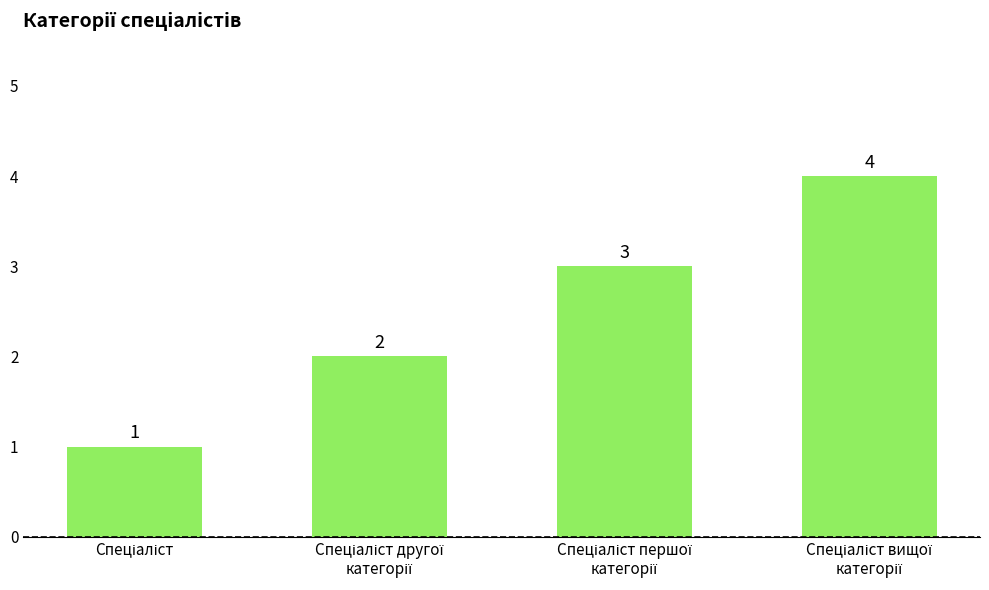

Count the values in the range 2 to 4.

3